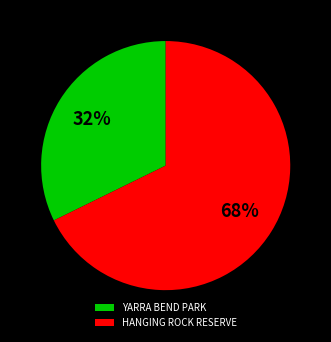

Rank the categories by value from lowest to highest.

YARRA BEND PARK, HANGING ROCK RESERVE